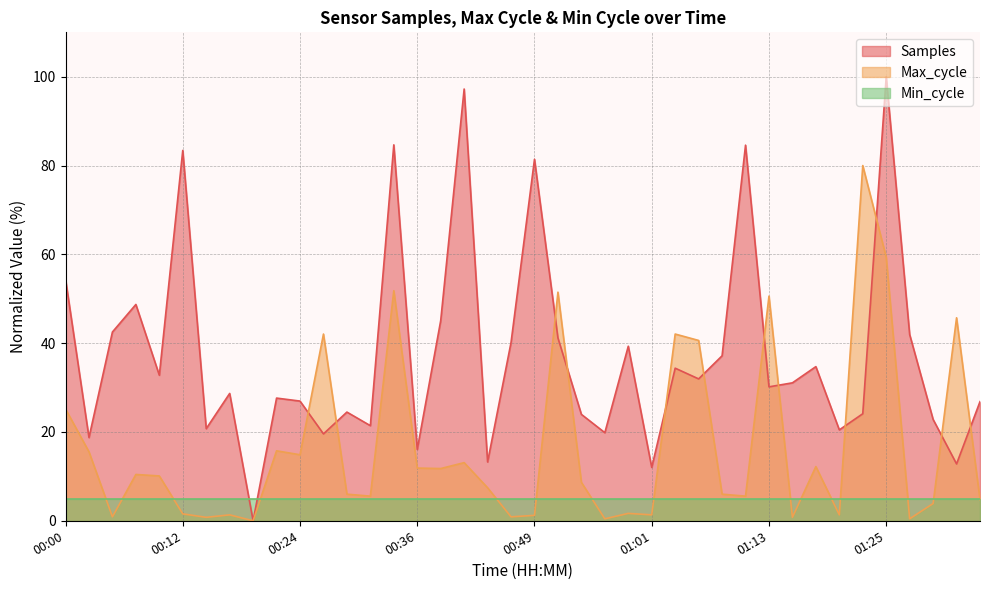

What is the difference between the second highest and minimum values in the Max_cycle series?

59.4